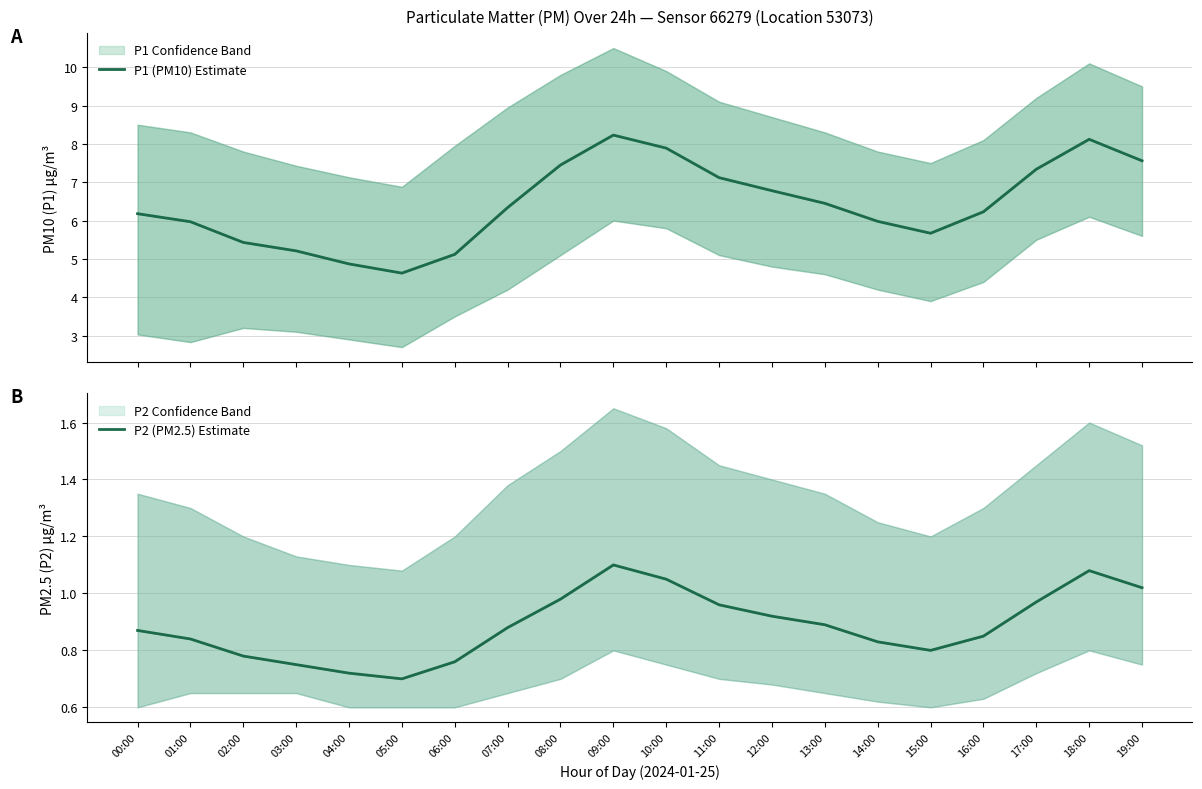

List the series in order of their peak value, lowest first.

P2 (PM2.5) Estimate, P1 (PM10) Estimate